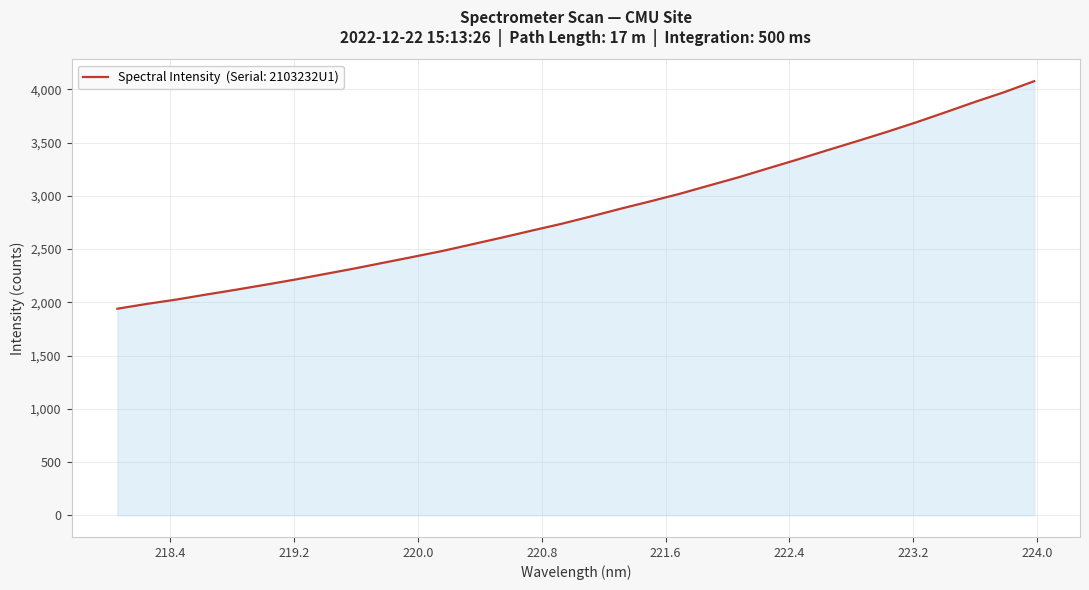

What is the greatest value displayed?

4077.5